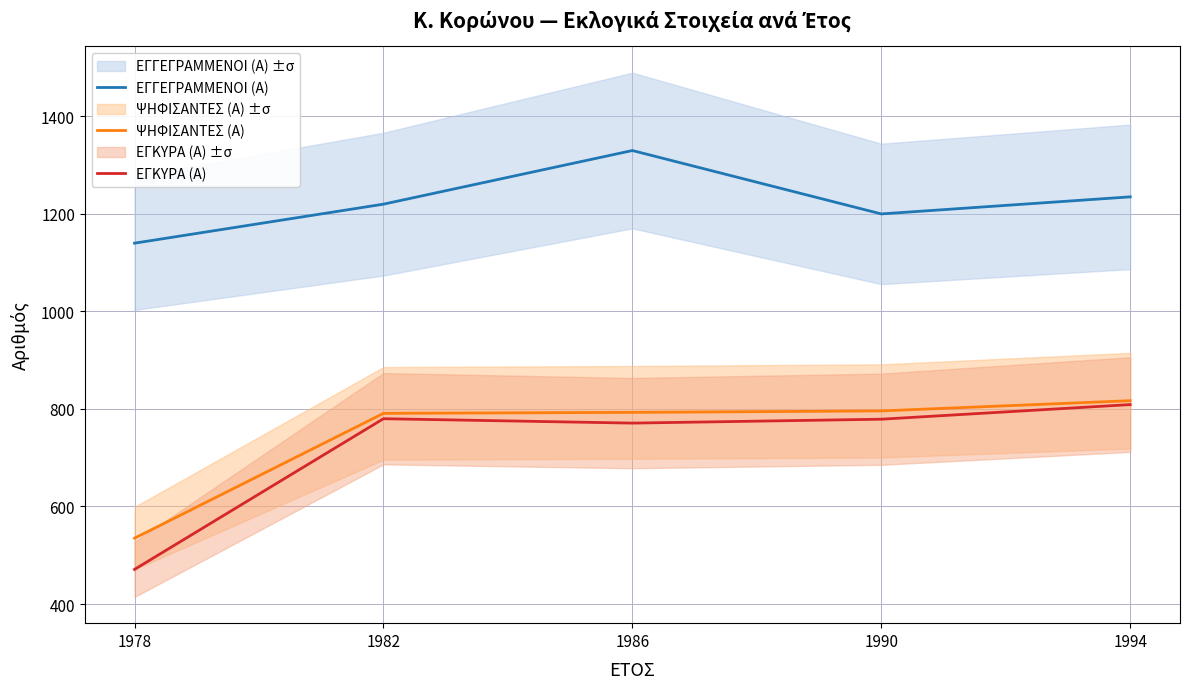

At which label is ΕΓΚΥΡΑ (Α) closest to 640?

1986